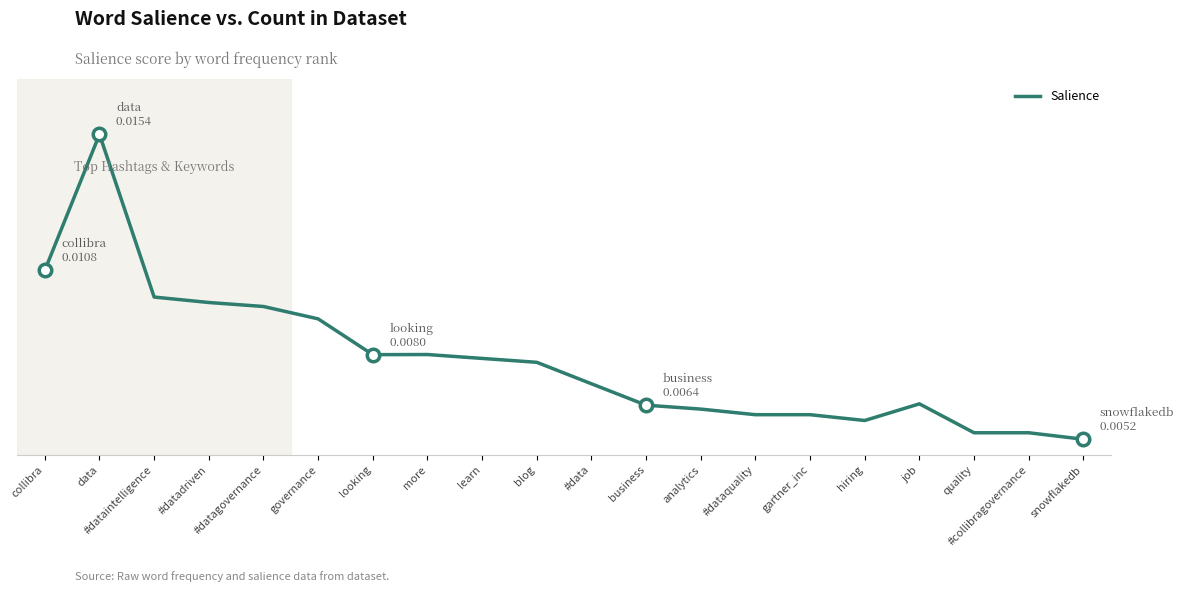

Where is the first local maximum?

data